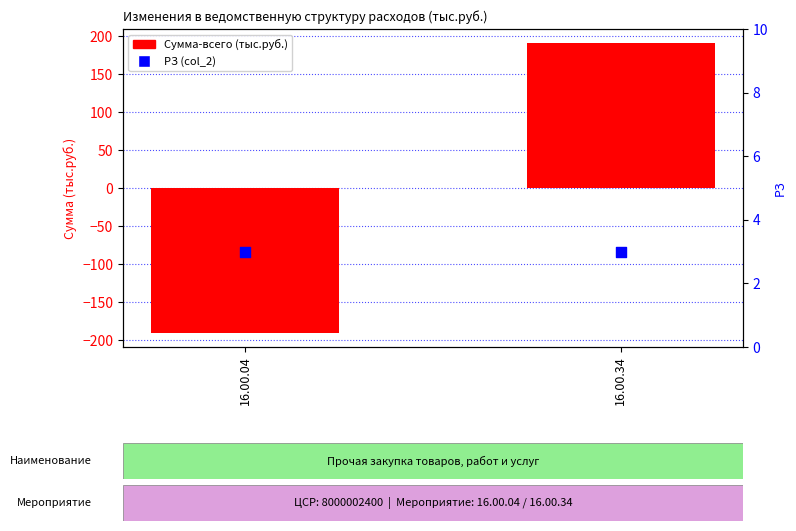

Is the value of РЗ (col_2) at 16.00.34 greater than the value of Сумма-всего at 16.00.04?

Yes